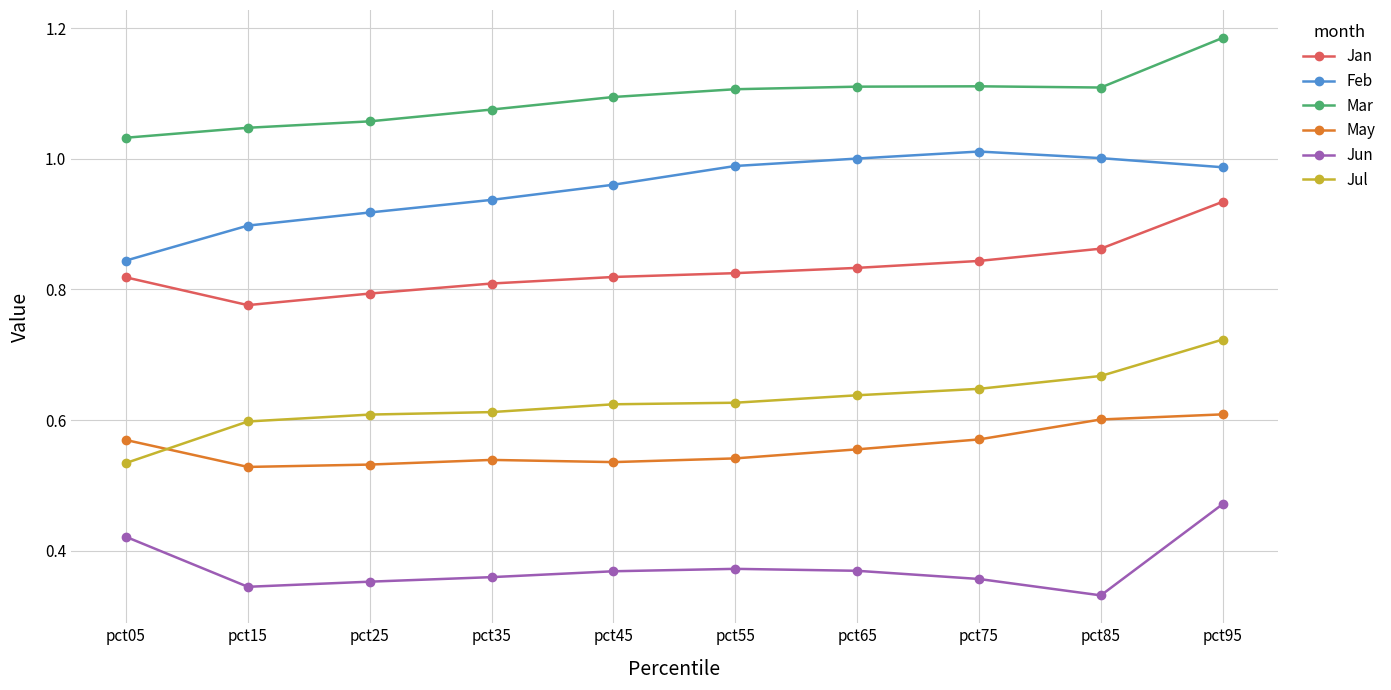

Is the value of Mar at pct65 greater than the value of Jul at pct95?

Yes